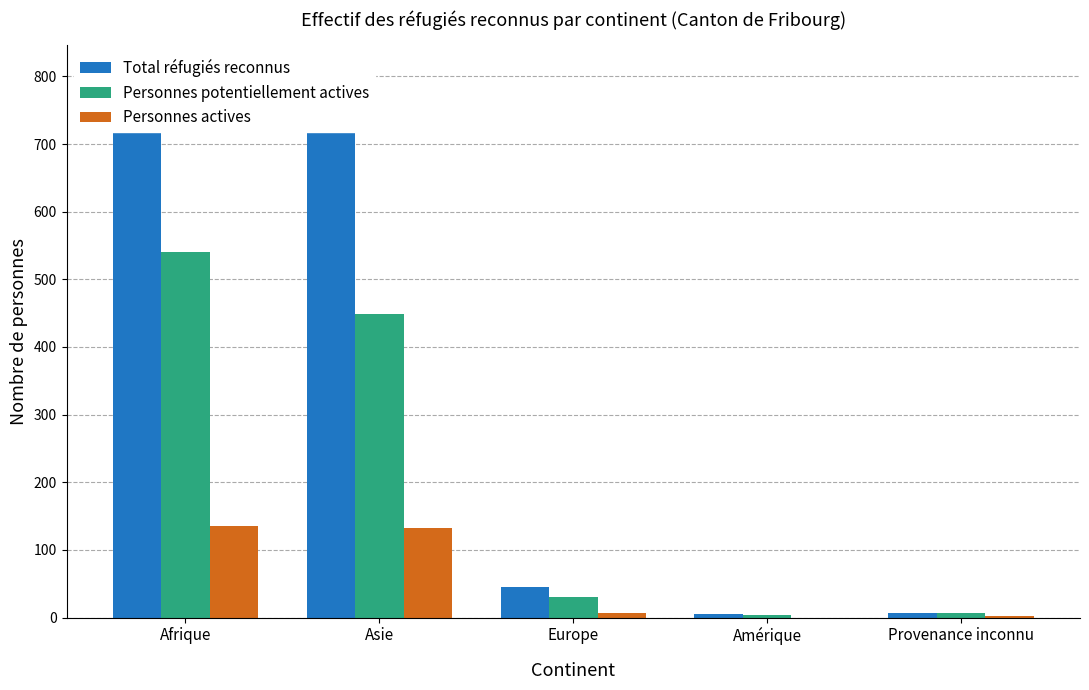

Reading left to right, list all the values displayed in this chart.

Total réfugiés reconnus: Afrique=806	Asie=723	Europe=45	Amérique=5	Provenance inconnu=7
Personnes potentiellement actives: Afrique=541	Asie=449	Europe=31	Amérique=4	Provenance inconnu=6
Personnes actives: Afrique=135	Asie=133	Europe=6	Amérique=0	Provenance inconnu=3